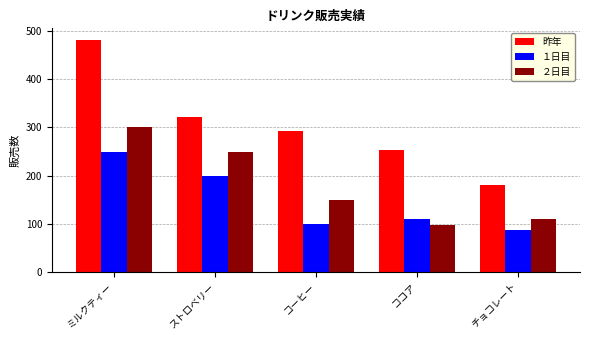

What is the average value of the 昨年 series?

306